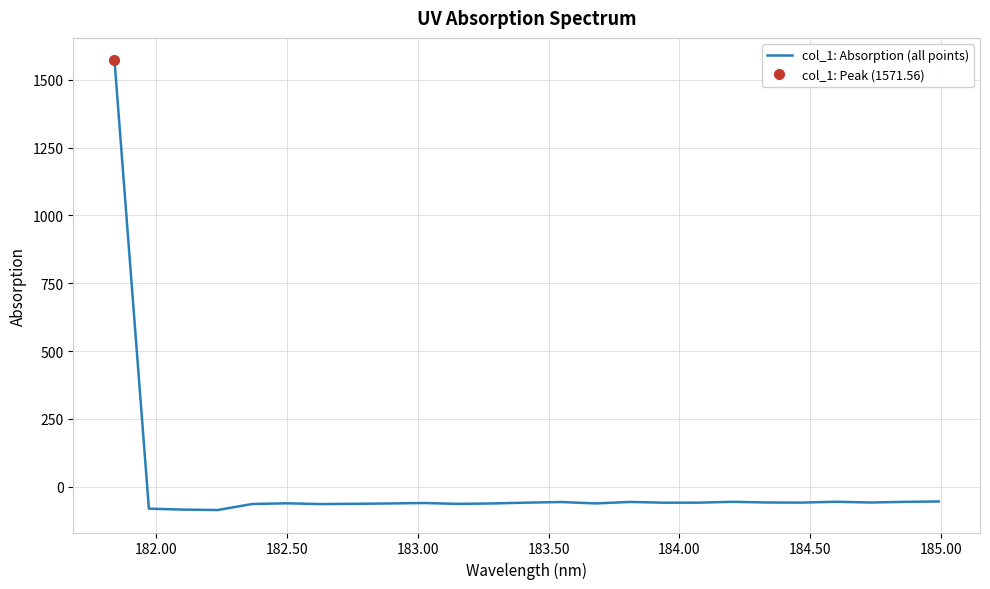

What is the maximum value for col_1: Absorption (all points)?

1571.6